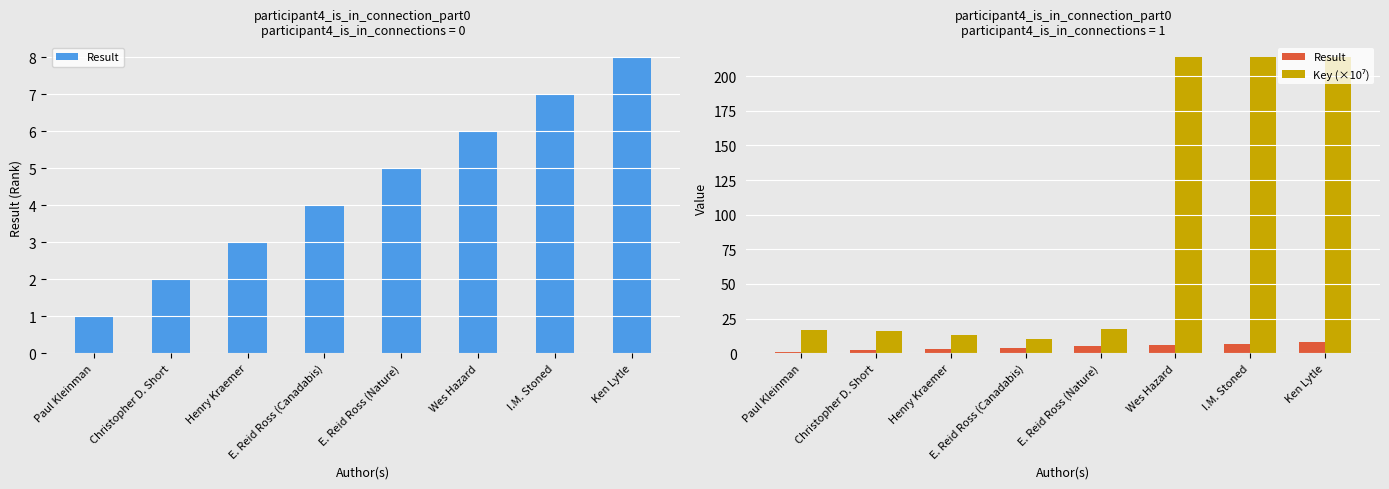

What is the sum of all Result values?

36.0